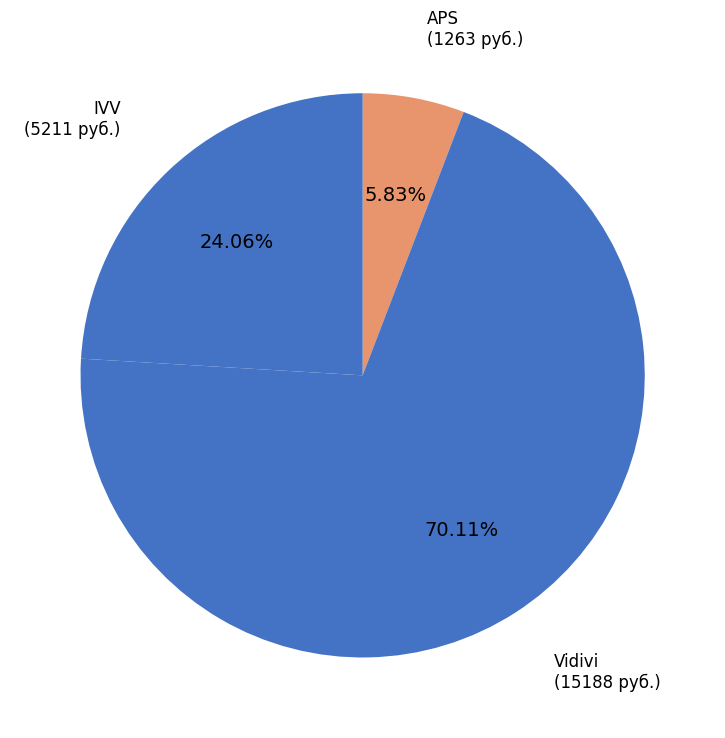

How many segments does this pie chart have?

3